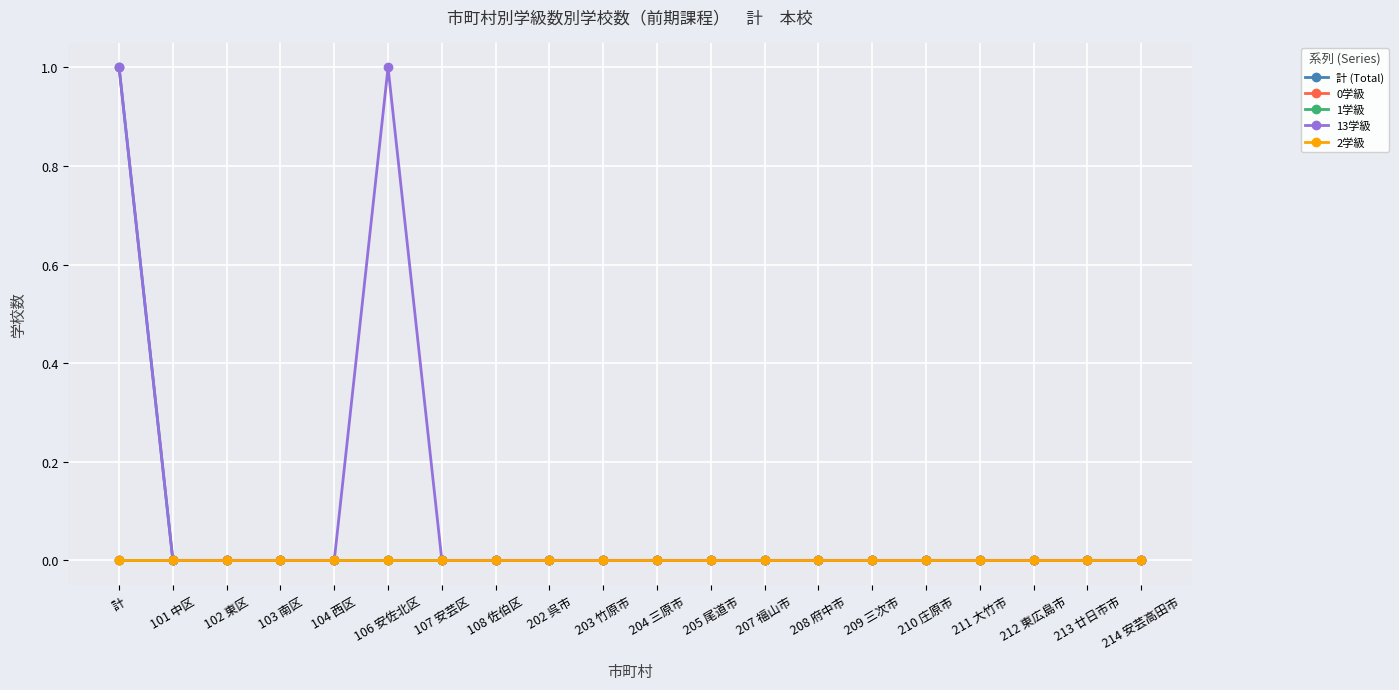

True or false: 計 (Total) has more than 2 interior local peaks.

False